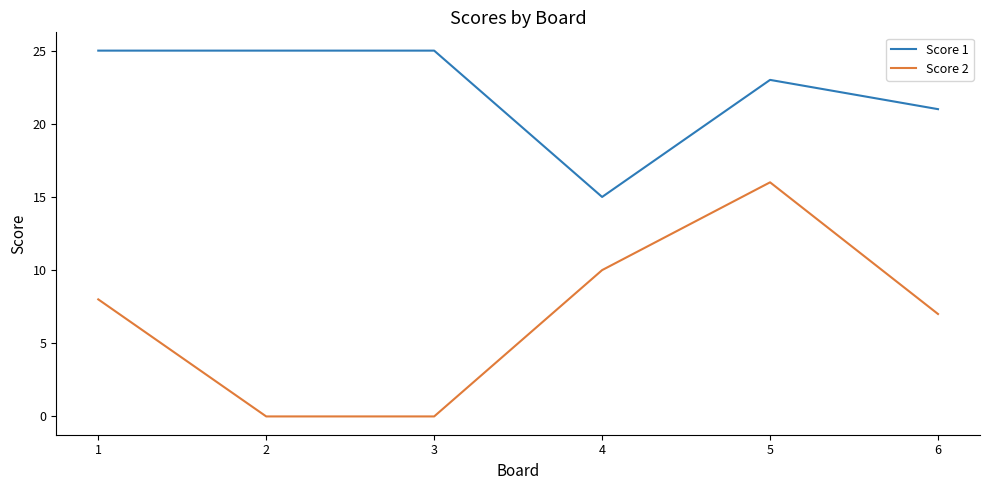

At which category is the sum across all series the highest?

5